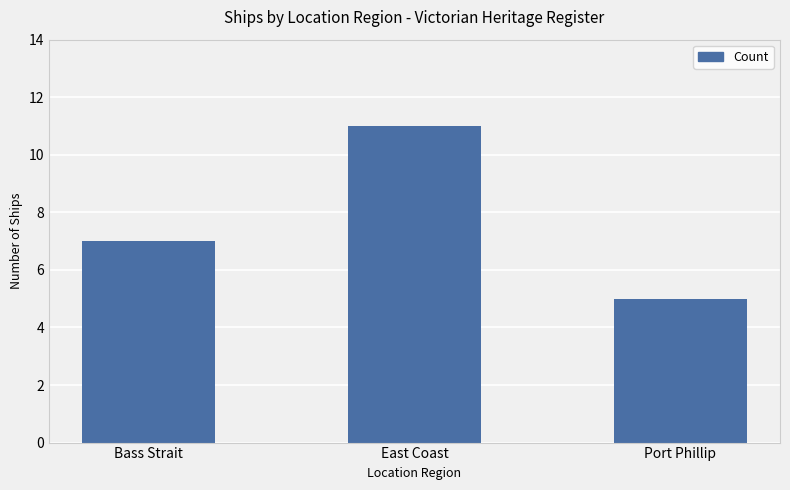

What is the label of the 3rd bar from the left?

Port Phillip